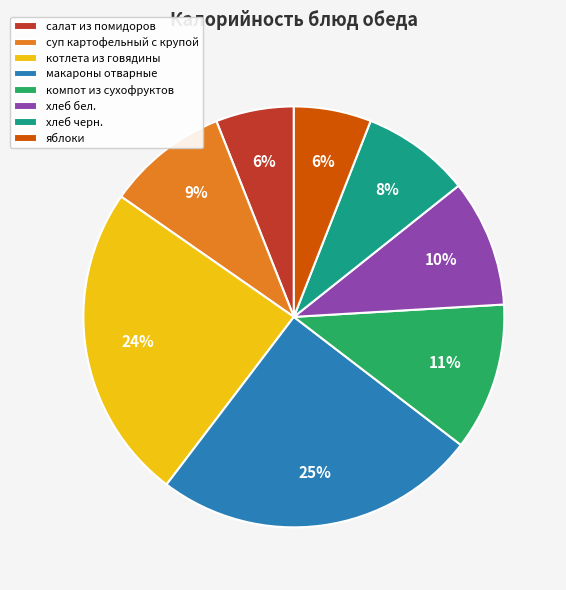

The котлета из говядины slice represents 24% of the pie. True or false?

True